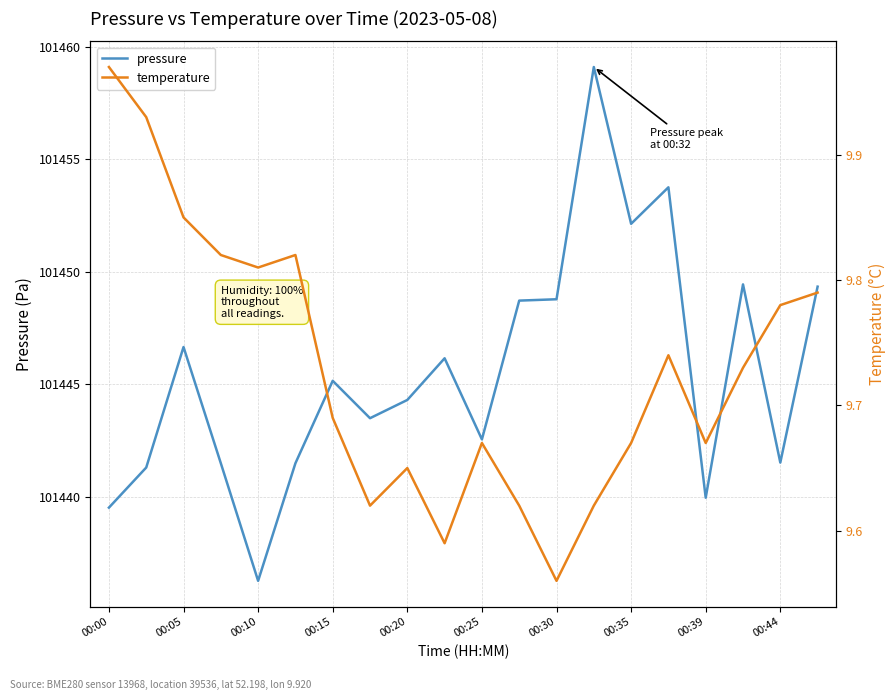

True or false: pressure has a value of 101452.1 at 00:35.

True